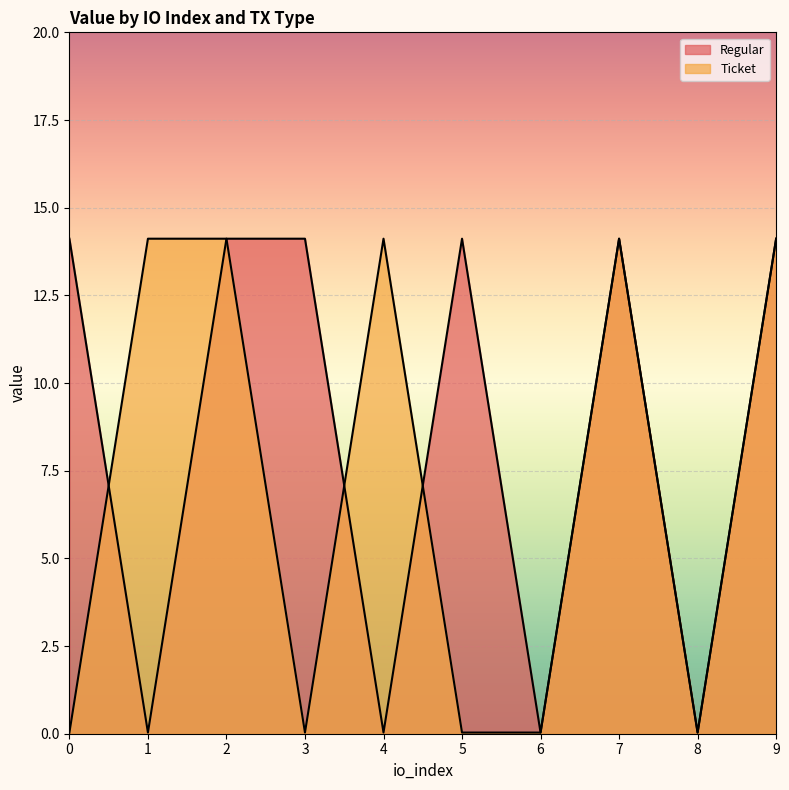

How many intersections are there between Ticket and Regular?

3